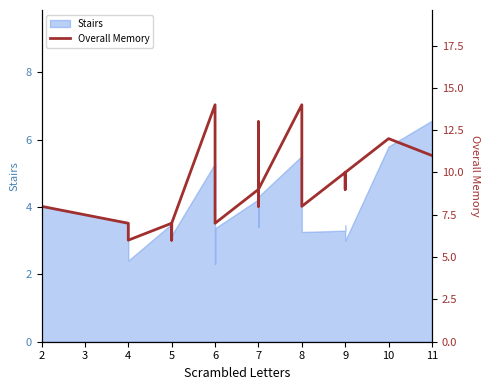

What is the greatest value displayed?

14